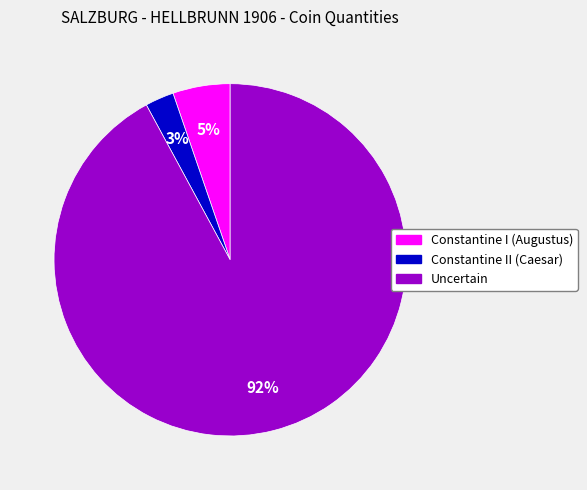

Between Constantine II (Caesar) and Constantine I (Augustus), which is larger?

Constantine I (Augustus)